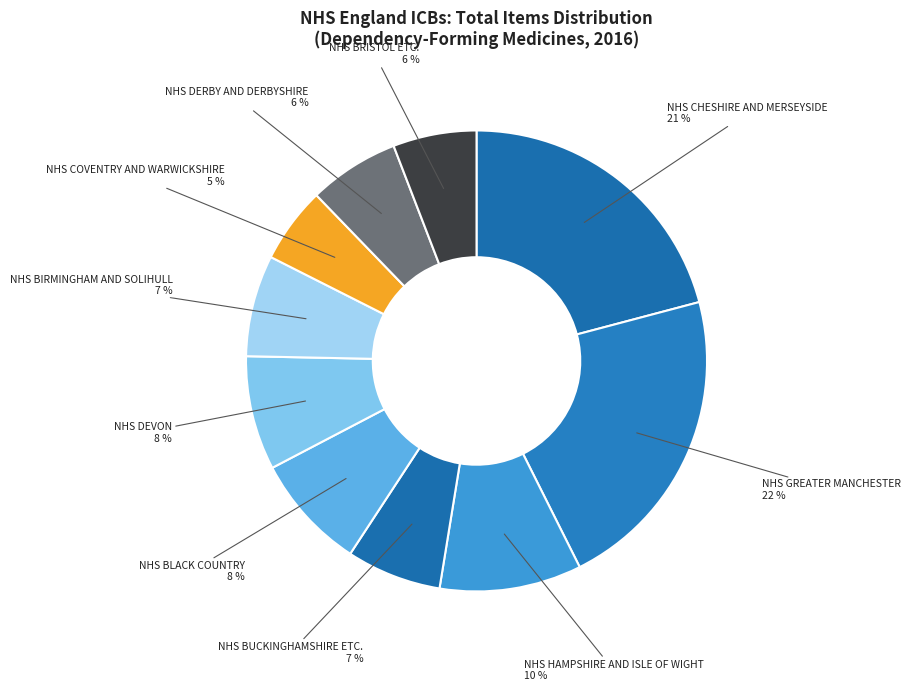

To the nearest percent, what is the difference between the NHS BLACK COUNTRY and NHS GREATER MANCHESTER slice percentages?

14%